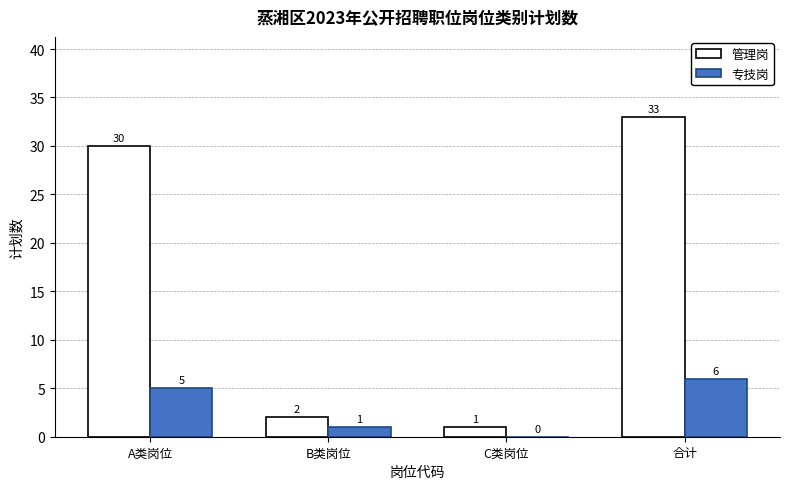

What is the sum of the 专技岗 values at 合计 and A类岗位?

11